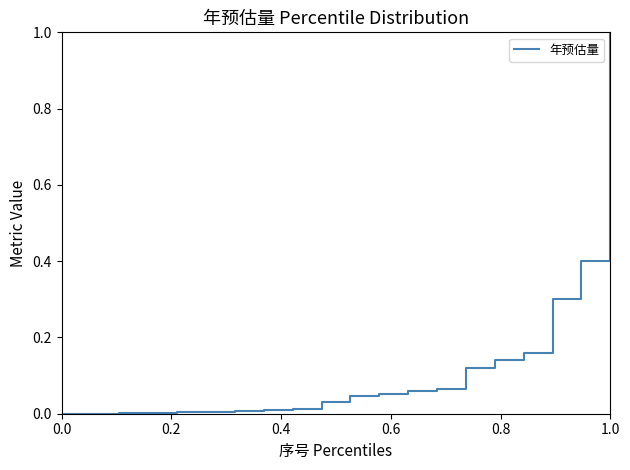

What is the maximum value shown in the chart?

1.0